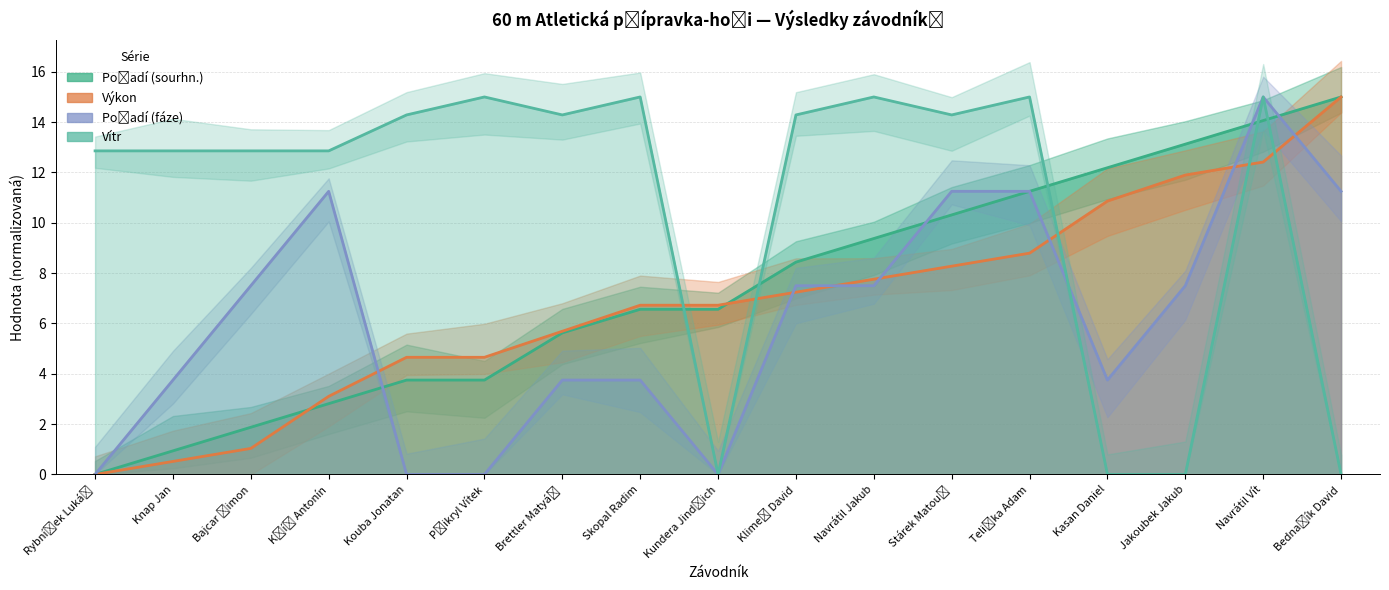

What is the label of the 16th point from the left?

Navrátil Vít